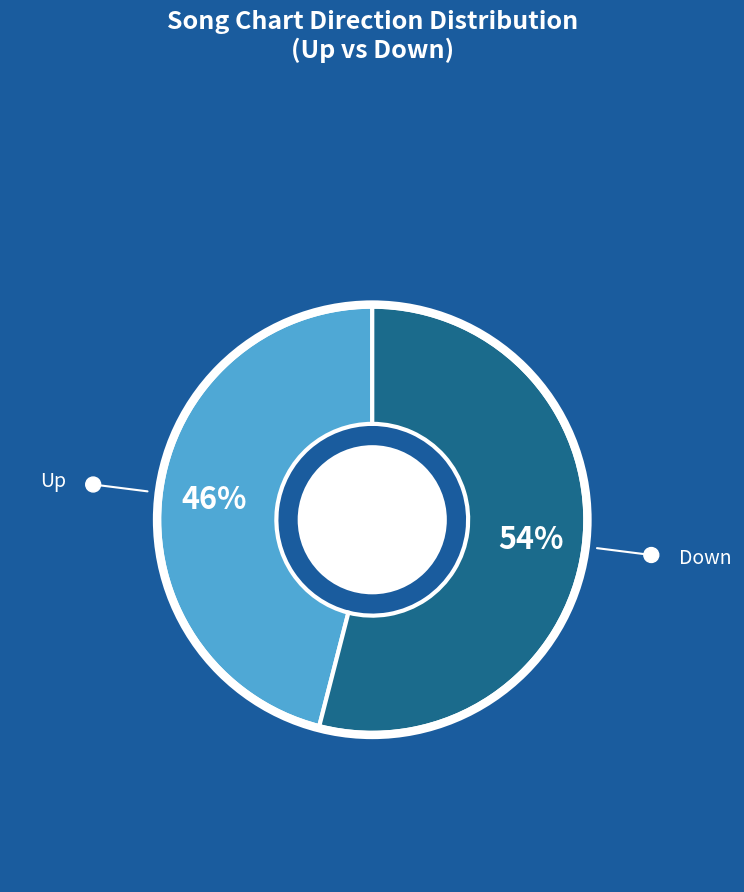

Which category accounts for the majority?

Down